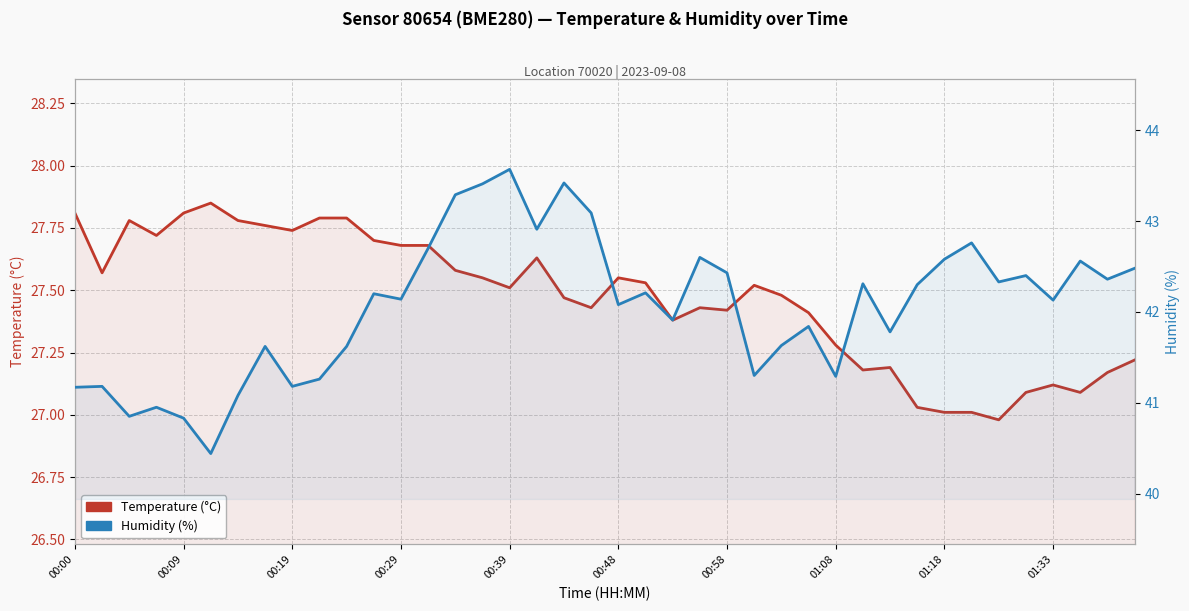

In Temperature (°C), how many points are higher than both neighbors (excluding endpoints)?

8